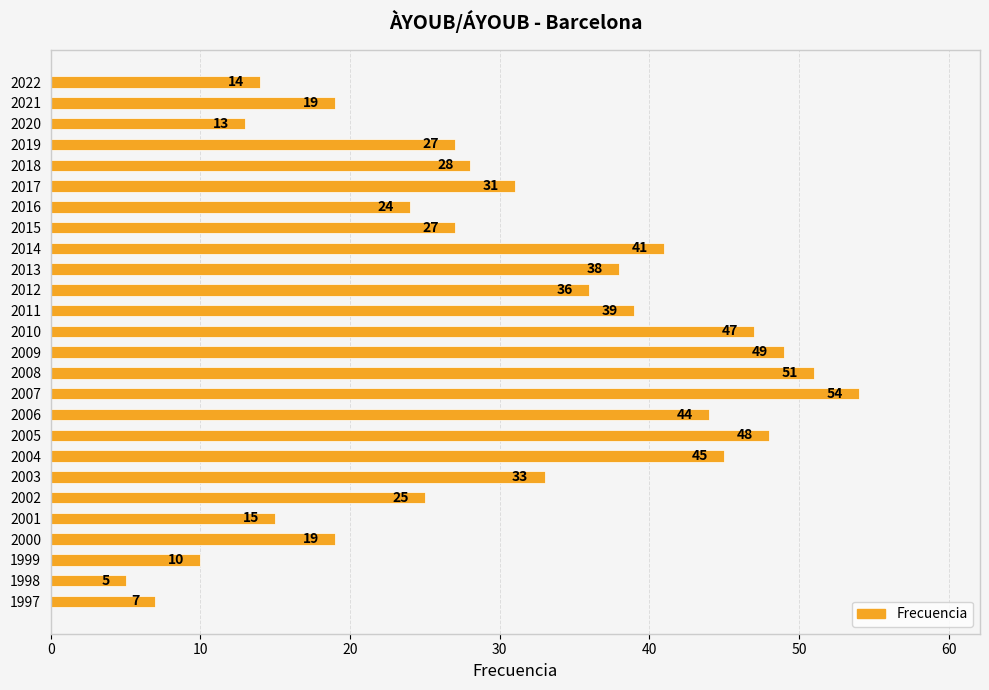

What is the difference between the maximum and minimum values?

49